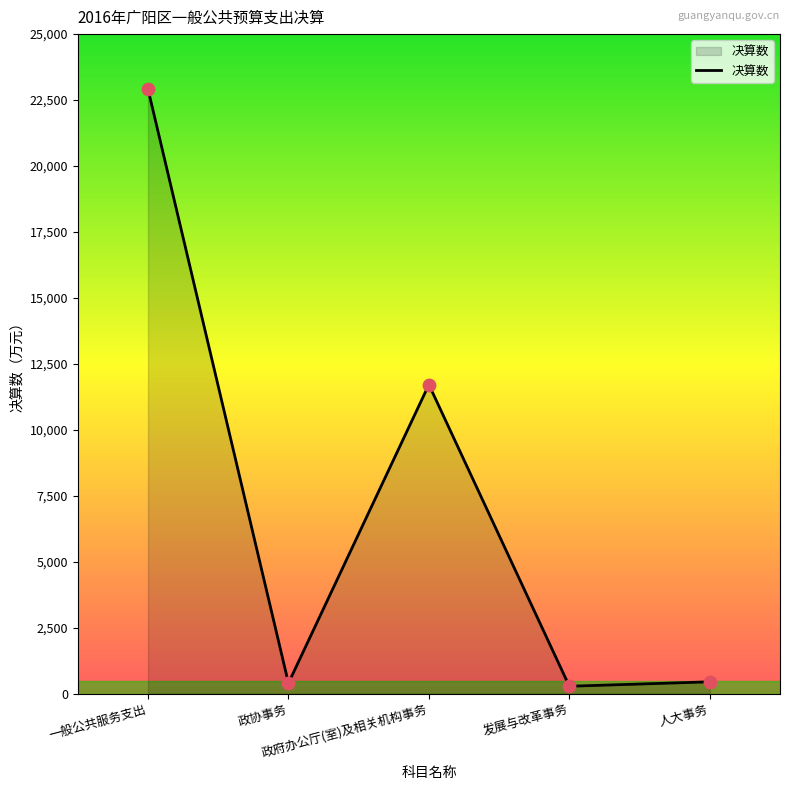

What is the ratio of the value at 政府办公厅(室)及相关机构事务 to the value at 发展与改革事务?

41.3